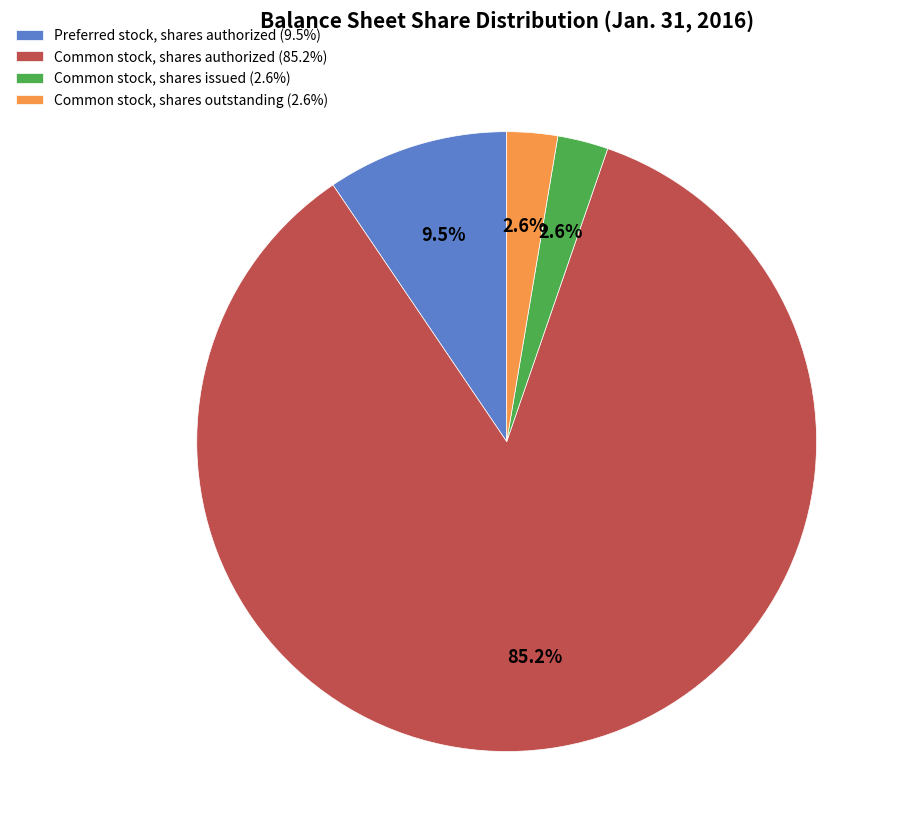

The Common stock, shares issued slice represents 3% of the pie. True or false?

True